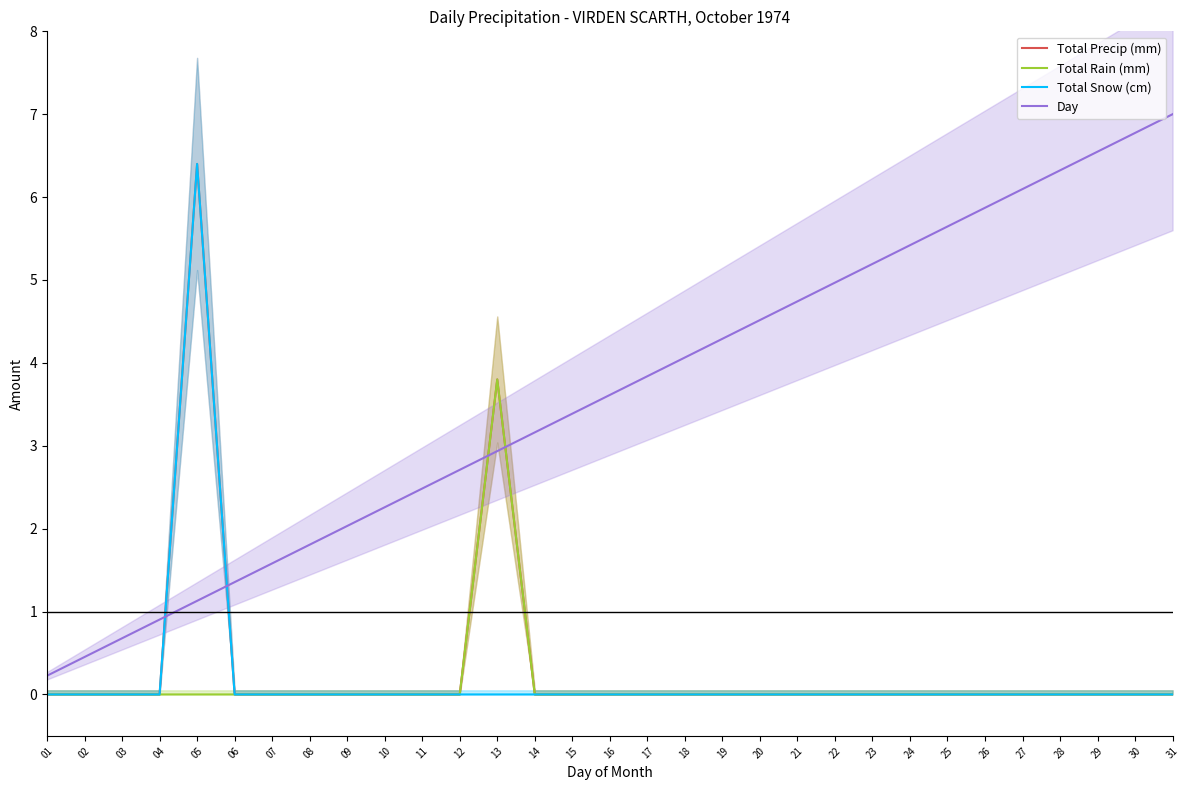

How many intersections are there between Day and Total Precip (mm)?

4